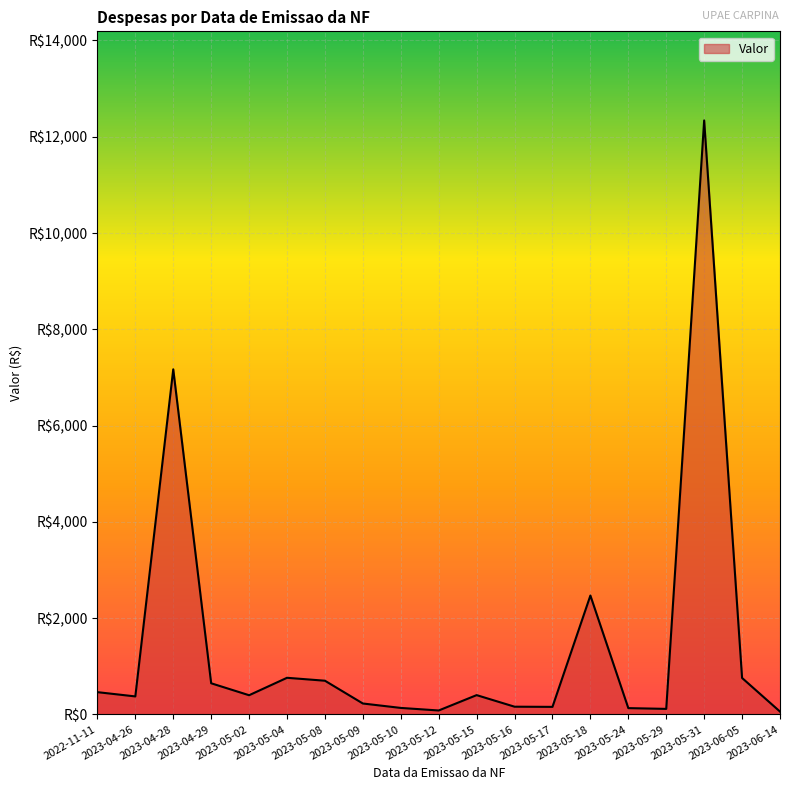

Which label corresponds to the largest value in the chart?

2023-05-31